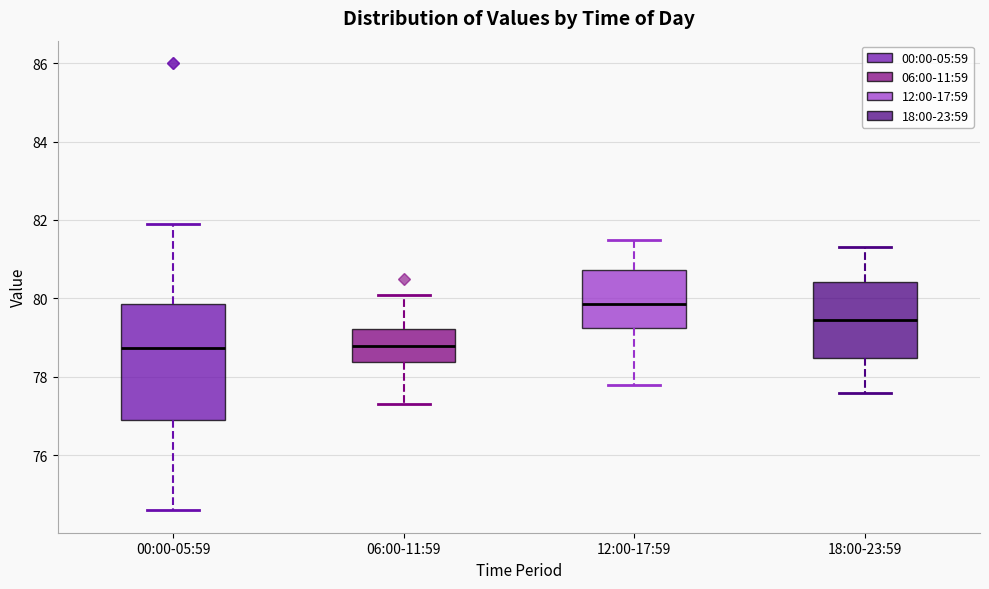

Reading left to right, transcribe this box plot: for each box, give where its median line is, the range the box spans, and where its two whiskers end, as read against the y-axis. The values are not printed on the chart, so give them approximately, as read against the axis.

00:00-05:59: median 78.8, box 77.0 to 79.8, whiskers 74.6 to 82.0
06:00-11:59: median 78.8, box 78.4 to 79.2, whiskers 77.4 to 80.2
12:00-17:59: median 79.8, box 79.2 to 80.8, whiskers 77.8 to 81.6
18:00-23:59: median 79.4, box 78.4 to 80.4, whiskers 77.6 to 81.4